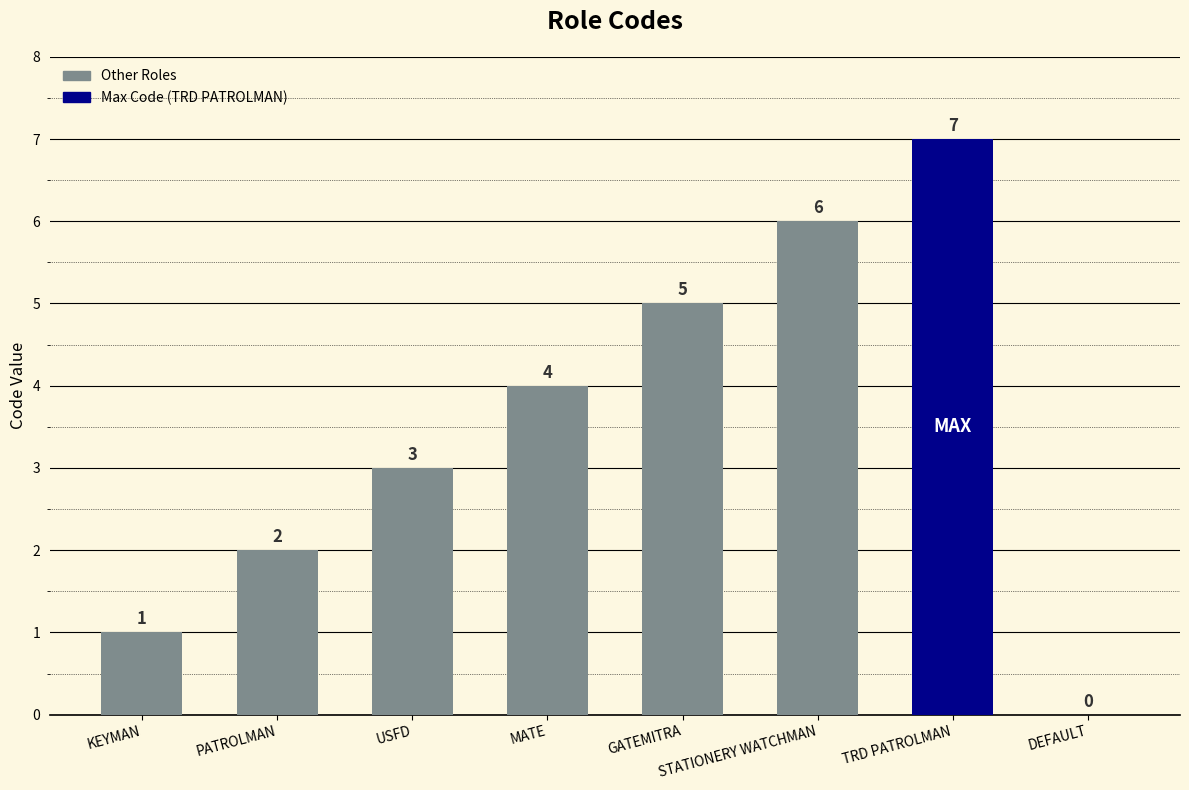

The chart shows a value of 3 at USFD. True or false?

True